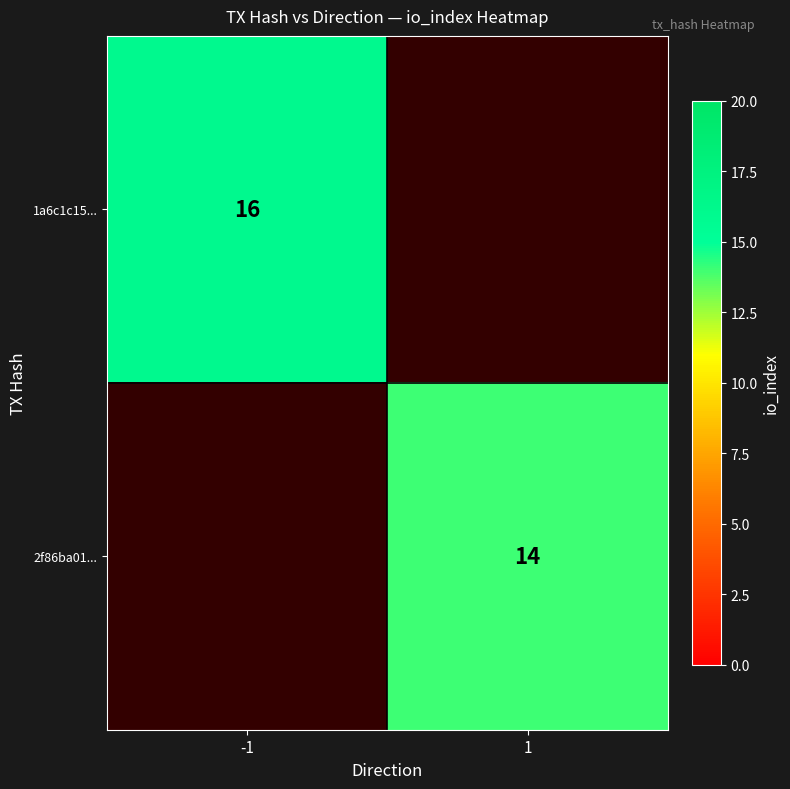

The value of 1a6c1c15... at -1 is 4. True or false?

False